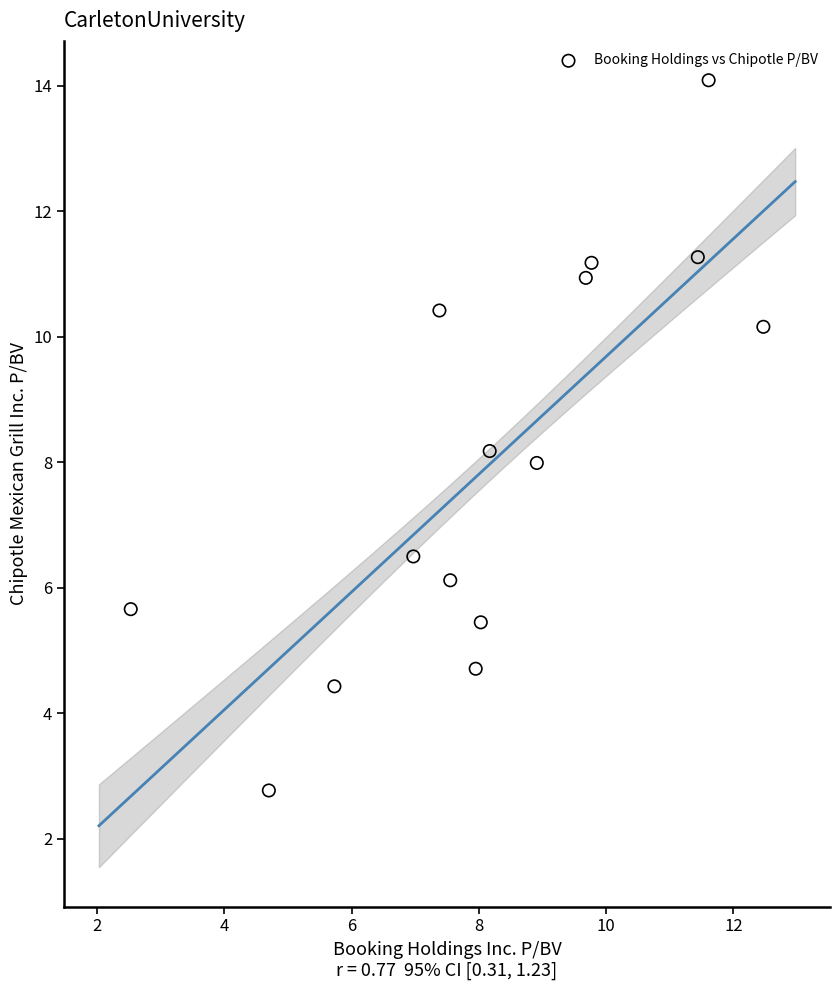

What is the range of X values (max minus min)?

9.9